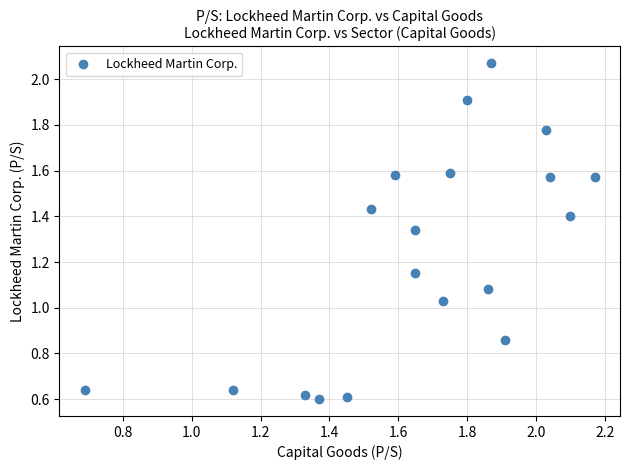

What is the range of Y values (max minus min)?

1.5